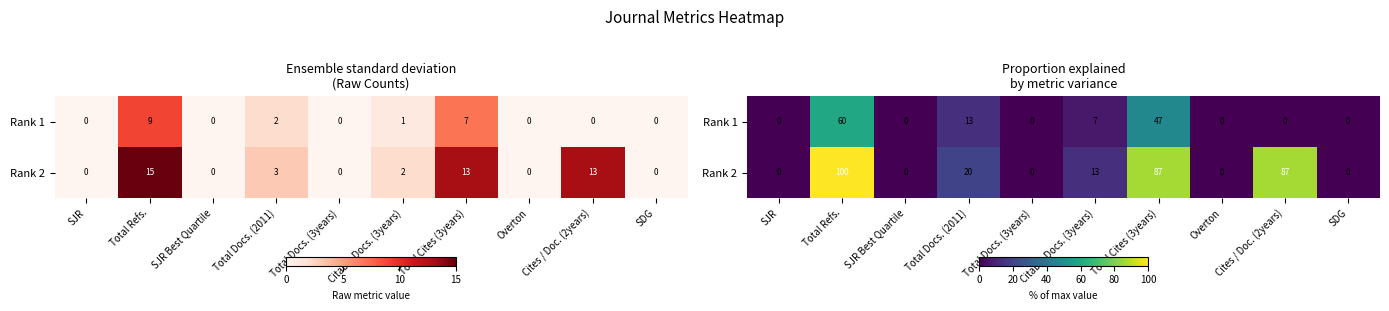

How many values in the Rank 1 series exceed 0?

4